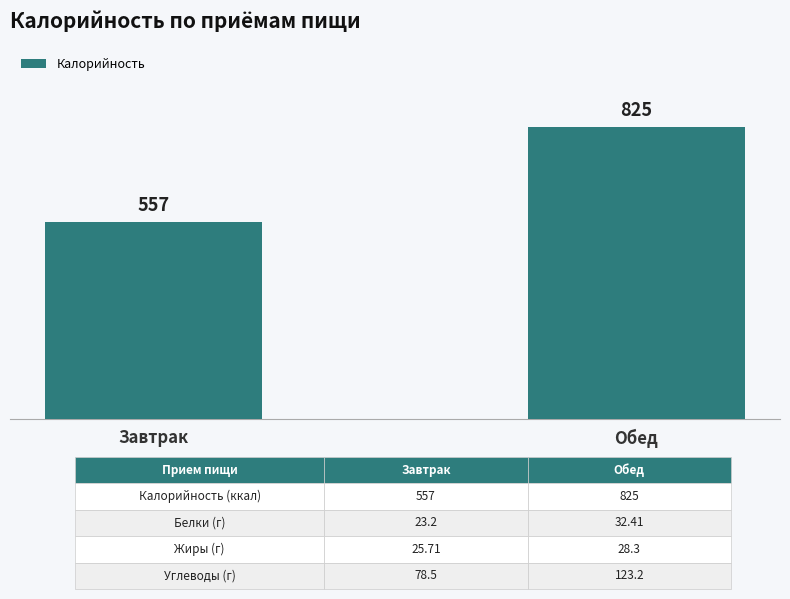

What is the change in value from Завтрак to Обед?

+268